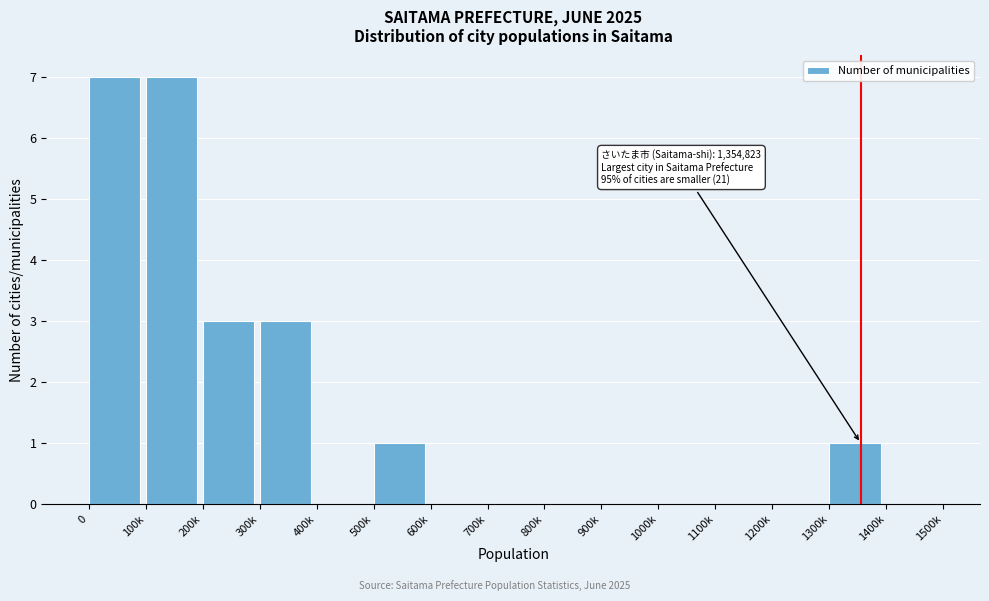

Reading left to right, list all the values displayed in this chart.

0=7	100k=7	200k=3	300k=3	400k=0	500k=1	600k=0	700k=0	800k=0	900k=0	1000k=0	1100k=0	1200k=0	1300k=1	1400k=0